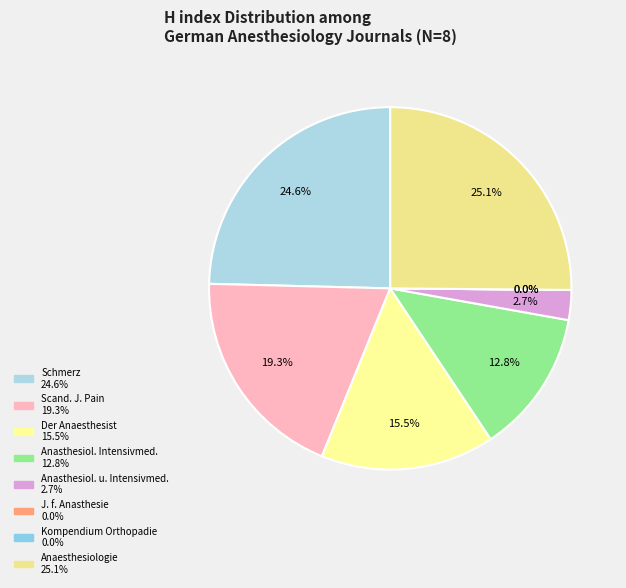

Does Scandinavian Journal of Pain represent more than half of the total?

No